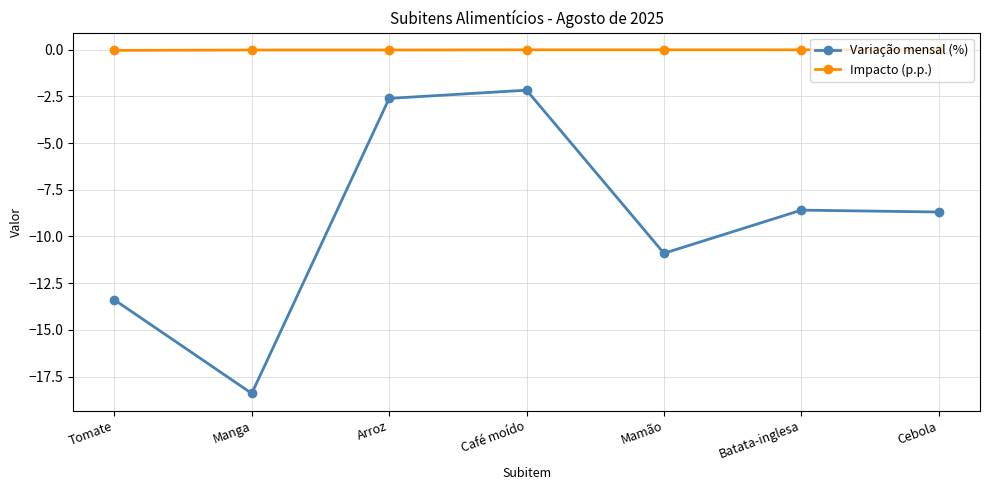

Between Tomate and Mamão, which series saw the biggest shift?

Variação mensal (%)